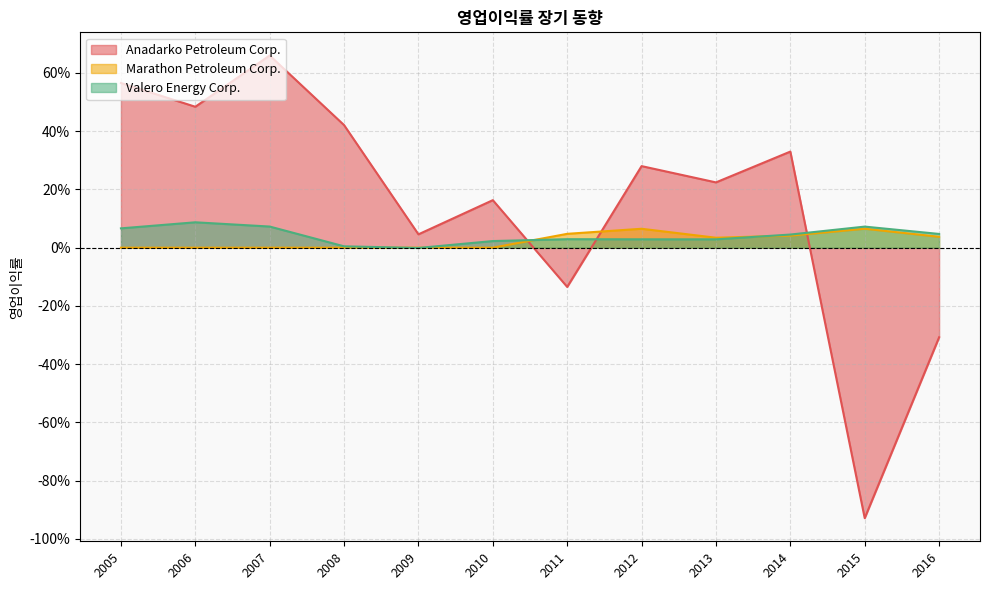

How many data points in Valero Energy Corp. are less than 0?

1